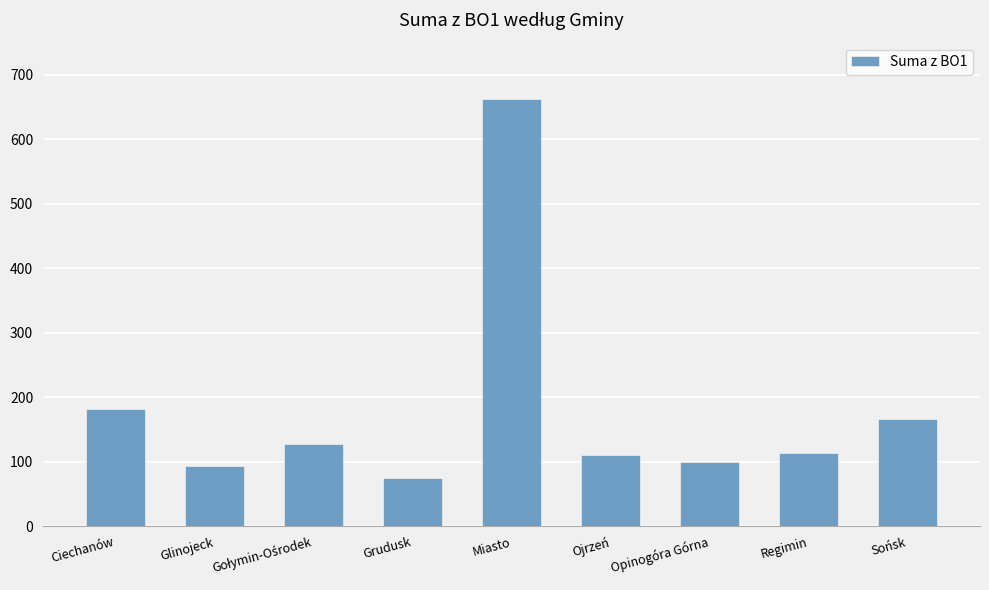

What is the sum of all values?

1630